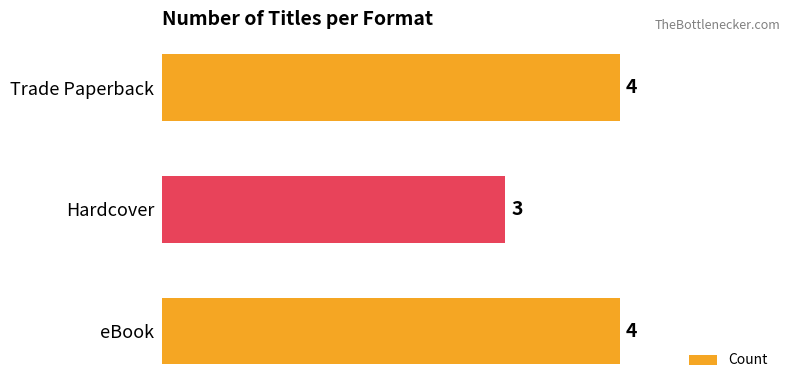

What is the sum of all values?

11